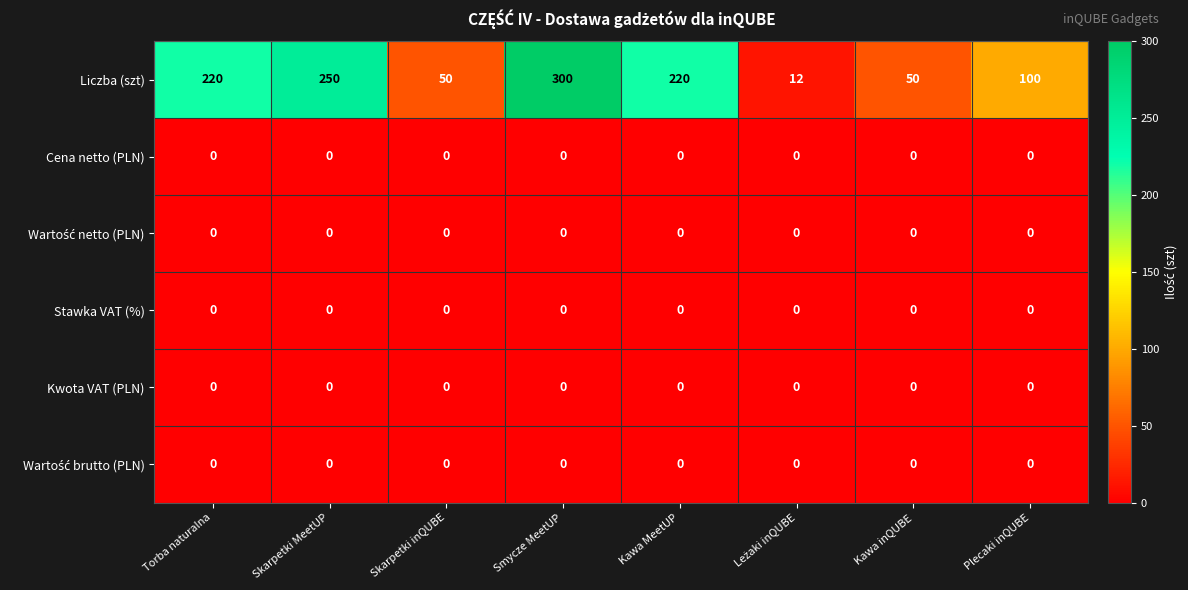

At which category does the chart reach its peak across all series?

Smycze MeetUP